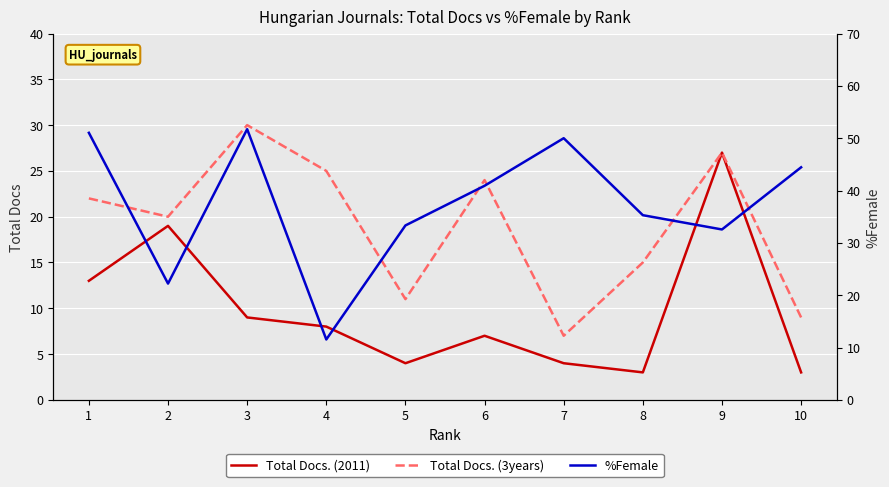

What is the difference between the maximum and minimum values in the Total Docs. (3years) series?

23